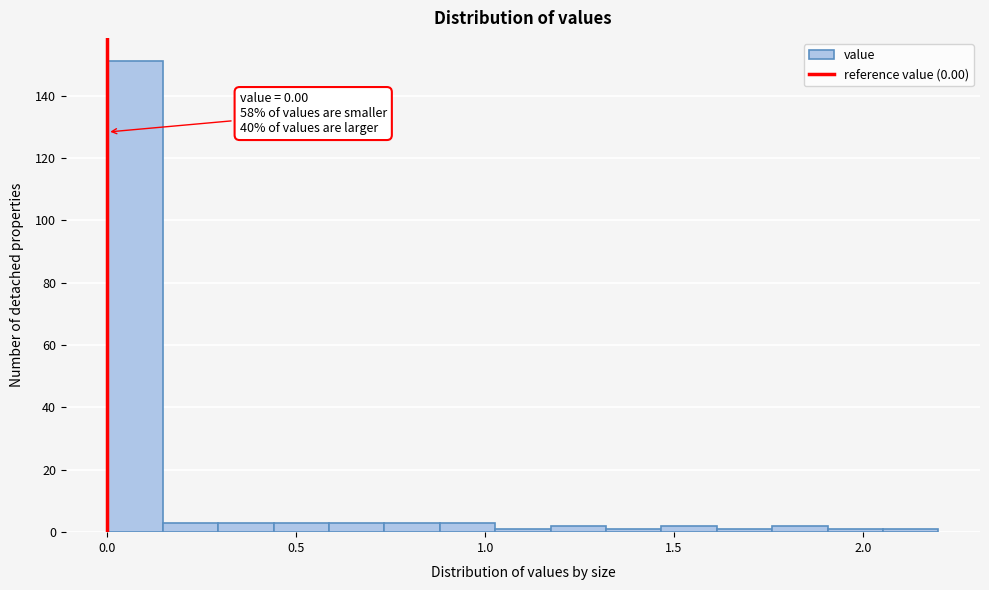

Around what value on the x-axis is the tallest bar? Give the approximate position of its centre, as read against the axis.

0.05